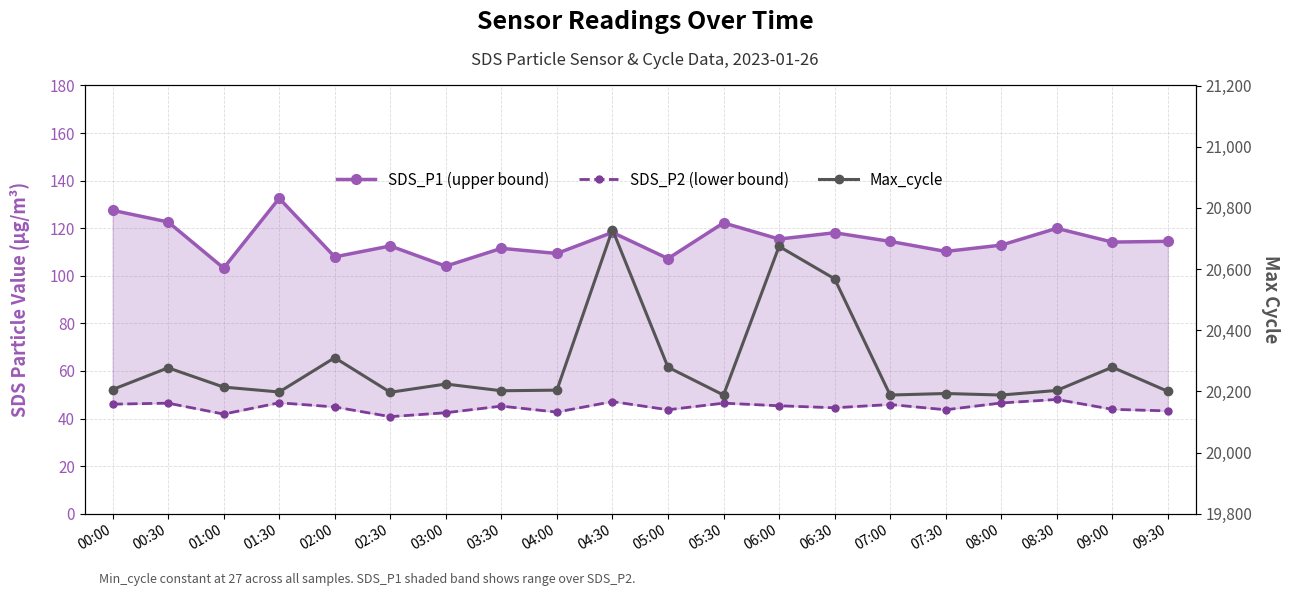

Where is the first local minimum for SDS_P2 (lower bound)?

01:00